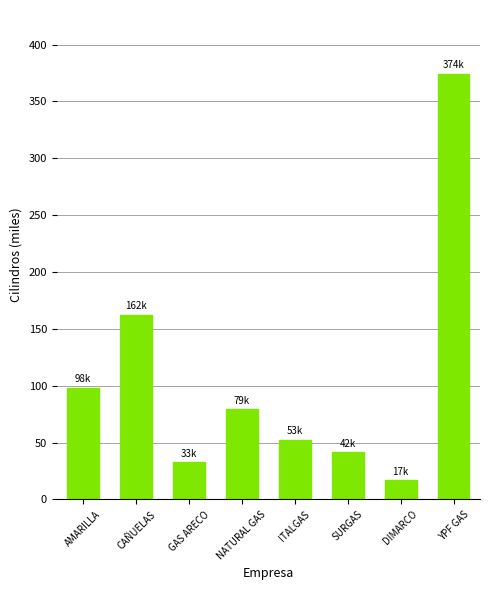

List the labels in order of value, smallest first.

DIMARCO, GAS ARECO, SURGAS, ITALGAS, NATURAL GAS, AMARILLA, CAÑUELAS, YPF GAS